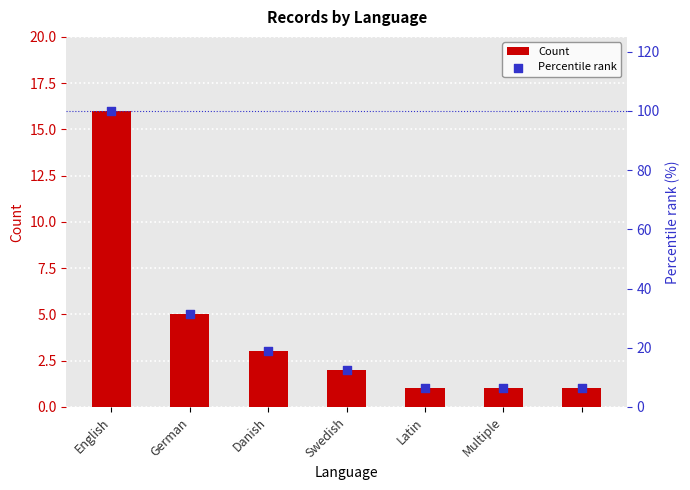

Is the value of Count at 6 greater than the value of Percentile rank at Latin?

No